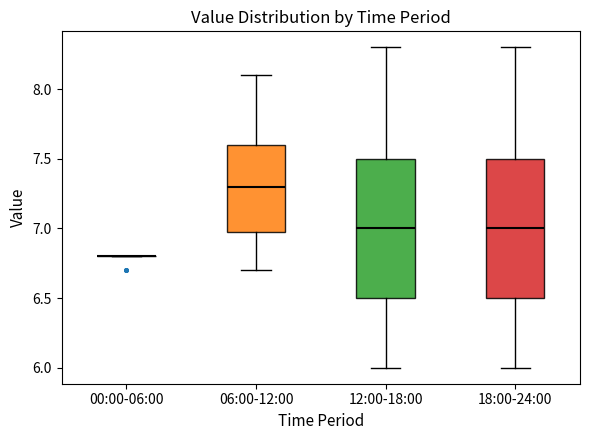

Reading left to right, read every box against the y-axis: the position of its median line, the range the box covers, and the ends of its whiskers. The values are not printed on the chart, so give them approximately, as read against the axis.

00:00-06:00: box collapsed to a line at 6.8, whiskers 6.8 to 6.8
06:00-12:00: median 7.3, box 7.0 to 7.6, whiskers 6.7 to 8.1
12:00-18:00: median 7.0, box 6.5 to 7.5, whiskers 6.0 to 8.3
18:00-24:00: median 7.0, box 6.5 to 7.5, whiskers 6.0 to 8.3